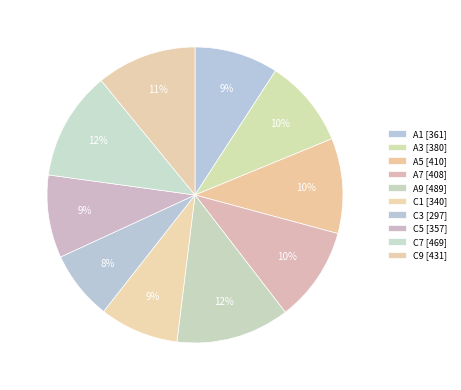

Is the sum of C1 and A5 greater than half?

No